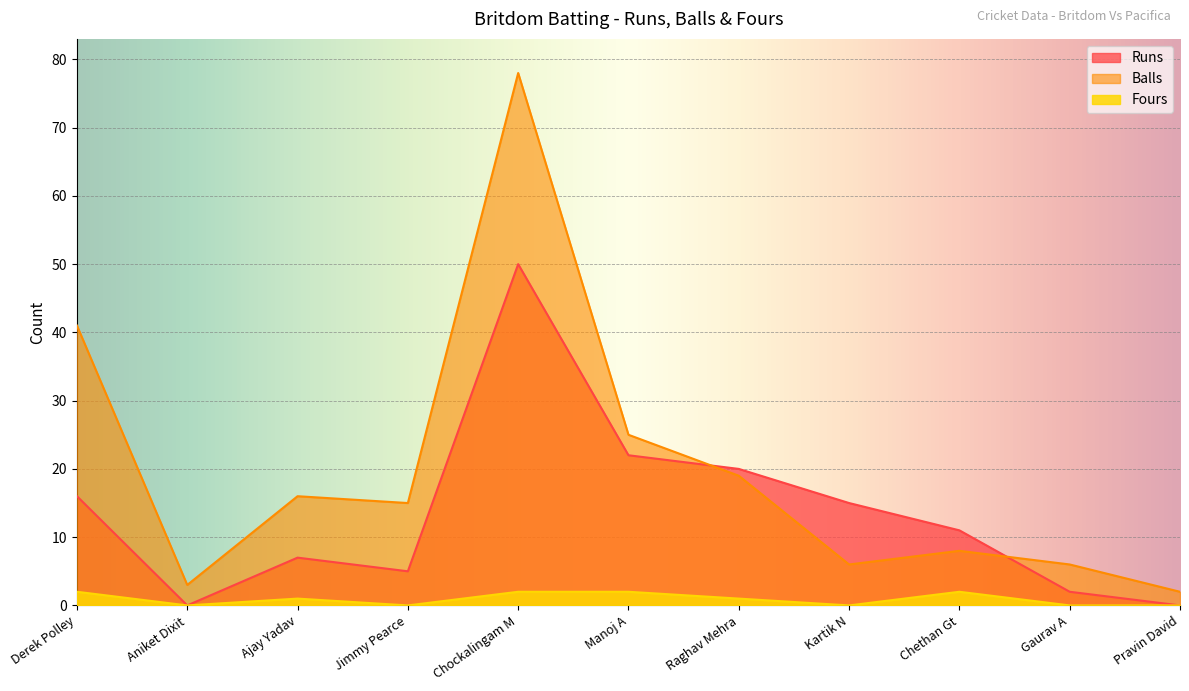

What is the spread (max minus min) of values at Derek Polley?

39